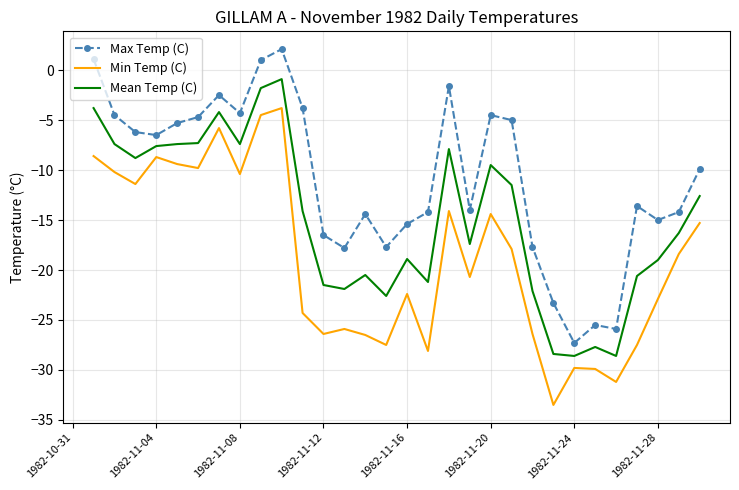

Which series has the largest total across all categories?

Max Temp (C)